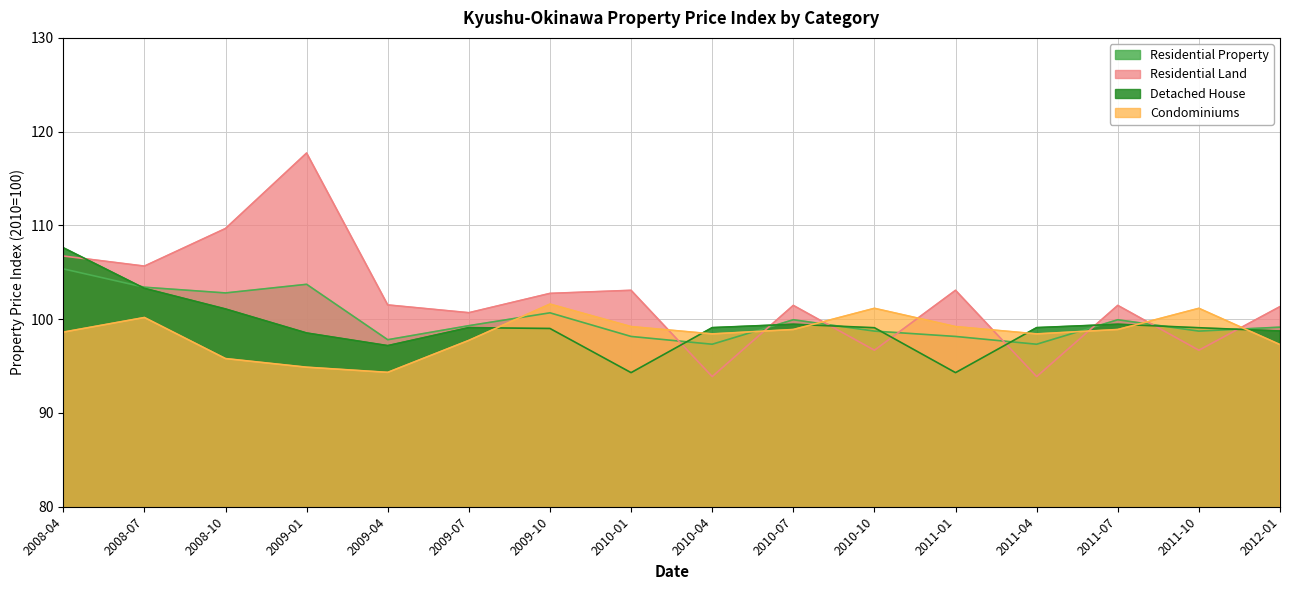

At which category is the sum across all series the highest?

2008-04